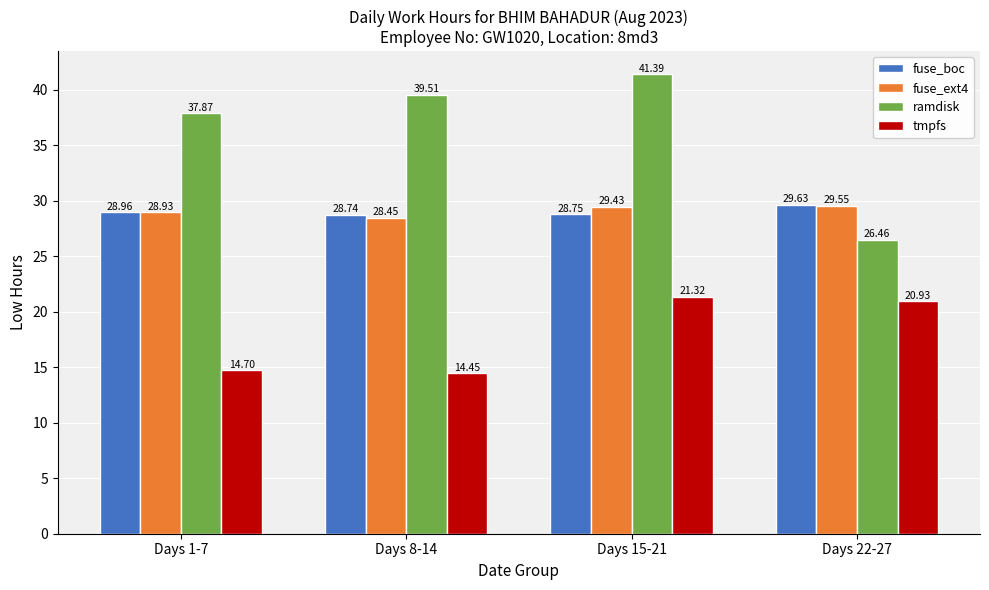

Are the bars grouped side by side (vs. stacked)?

Yes